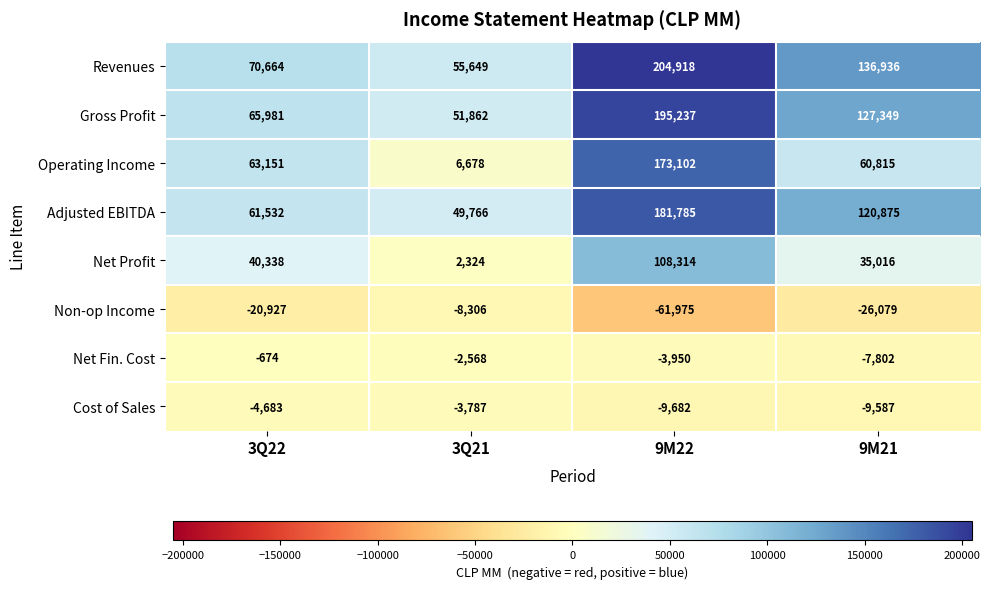

Which series has the largest range (max minus min)?

Operating Income